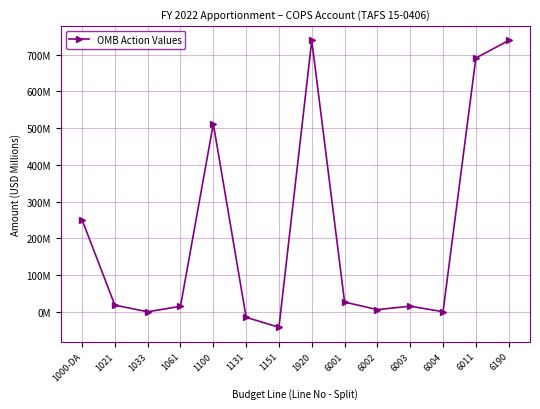

Does the chart have visible grid lines?

Yes